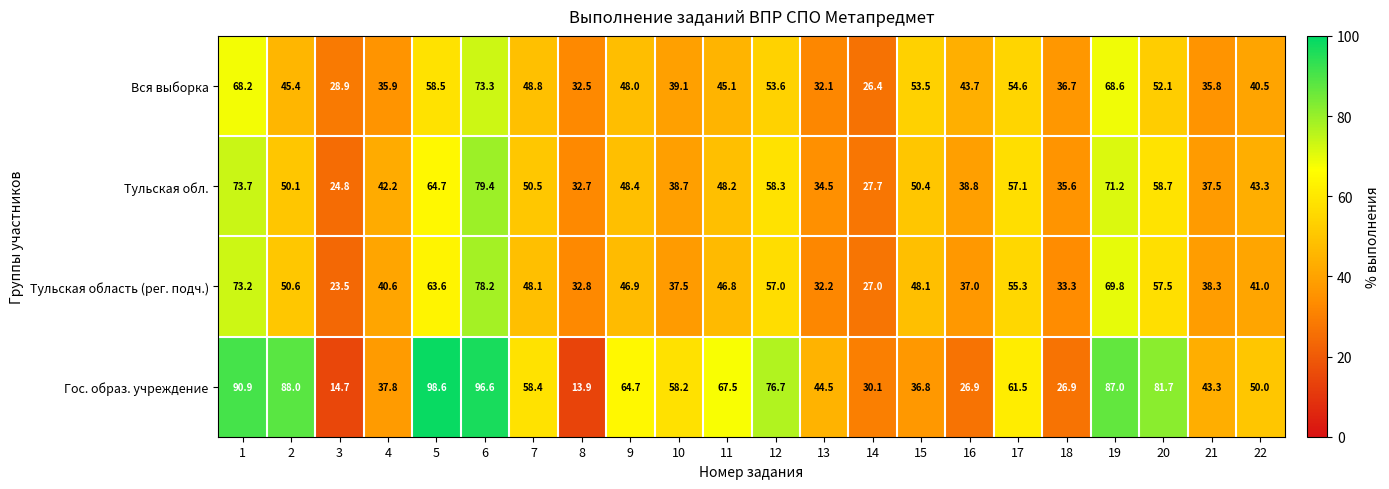

The value of Тульская область (рег. подч.) at 22 is 64.9. True or false?

False